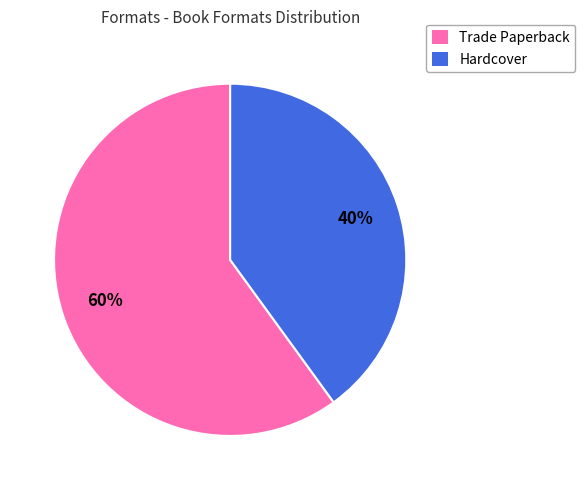

What percentage is the Trade Paperback slice, to the nearest percent?

60%